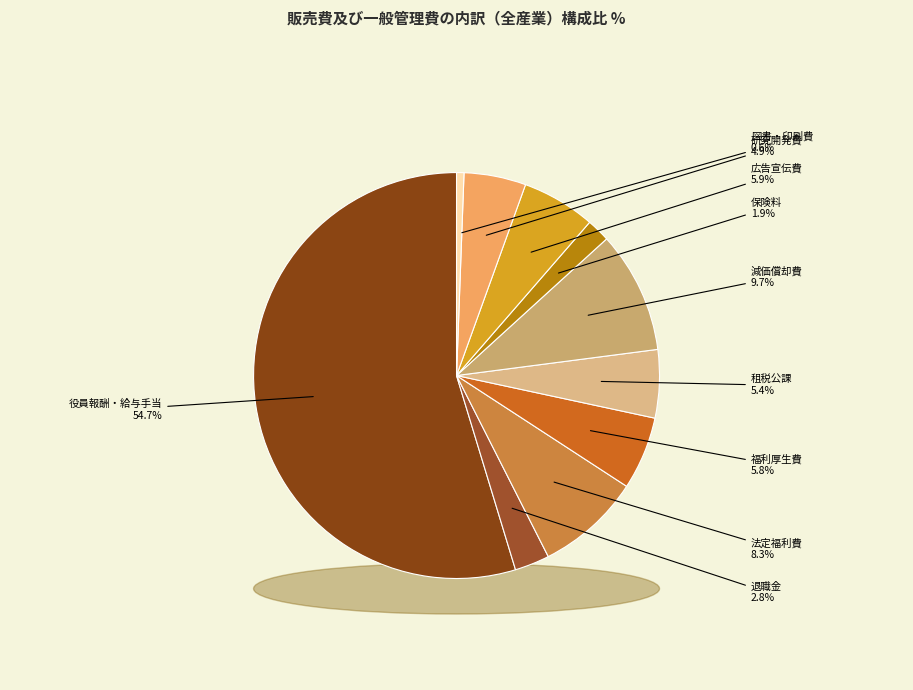

Is it true that 福利厚生費 is 6% of the pie?

True